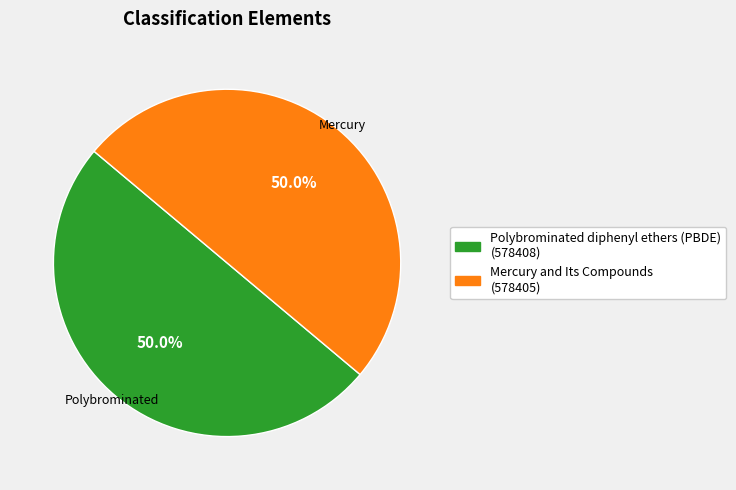

Approximately how many times larger is the value at Polybrominated diphenyl ethers (PBDE) (578408) compared to Mercury and Its Compounds (578405)?

1.0